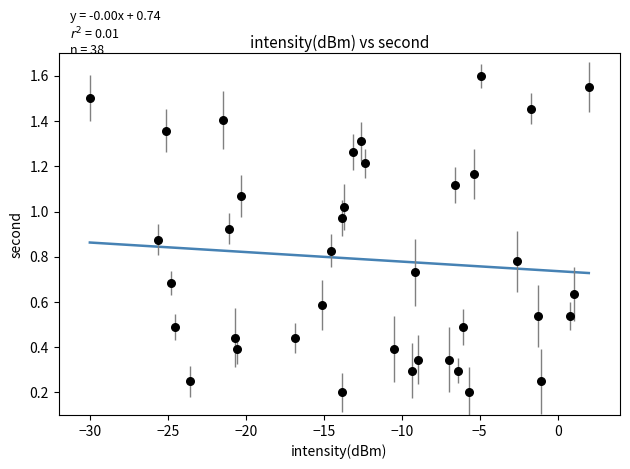

What is the range of X values (max minus min)?

32.0